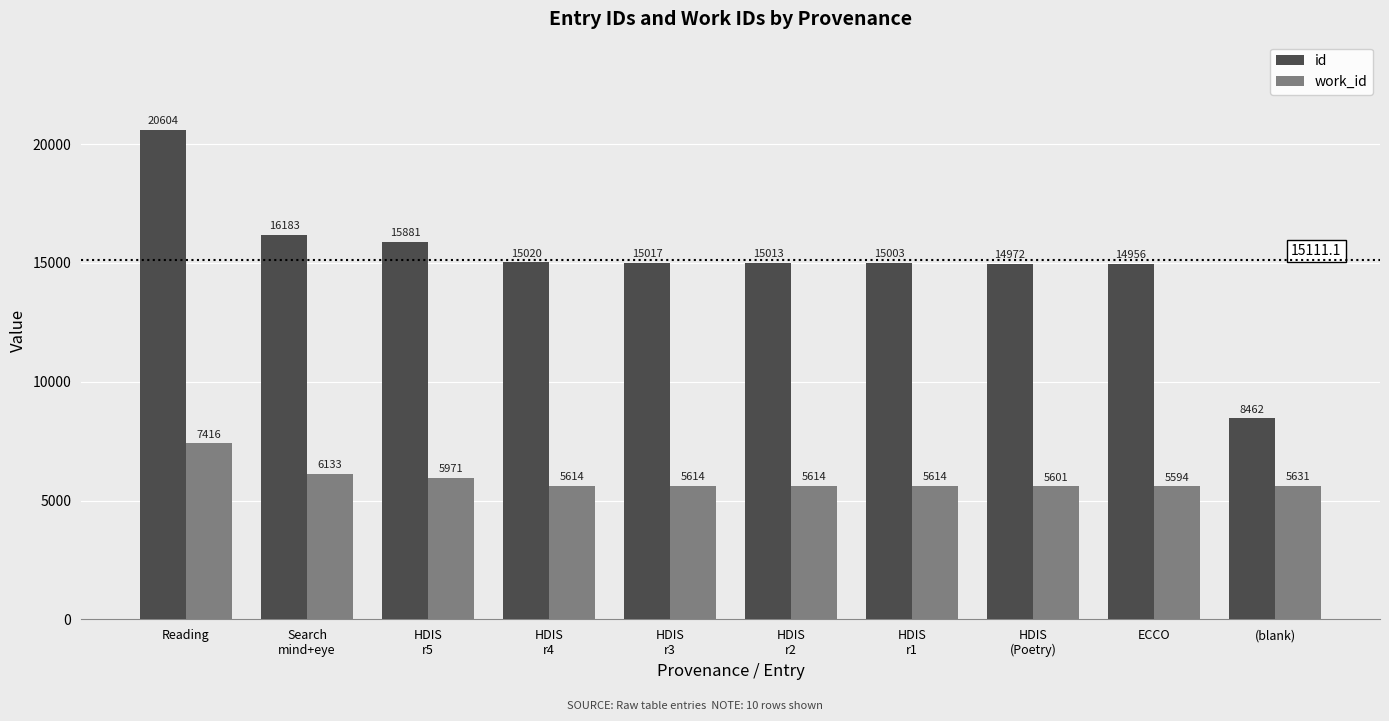

Reading left to right, transcribe all the data shown in this chart.

id: 20604	16183	15881	15020	15017	15013	15003	14972	14956	8462
work_id: 7416	6133	5971	5614	5614	5614	5614	5601	5594	5631